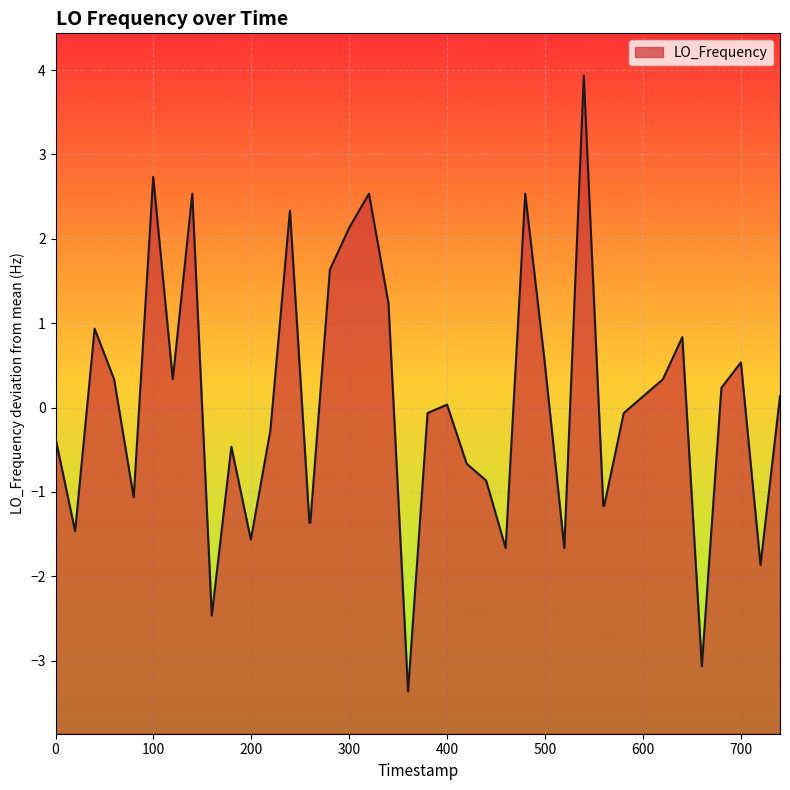

What is the maximum value shown in the chart?

3.9